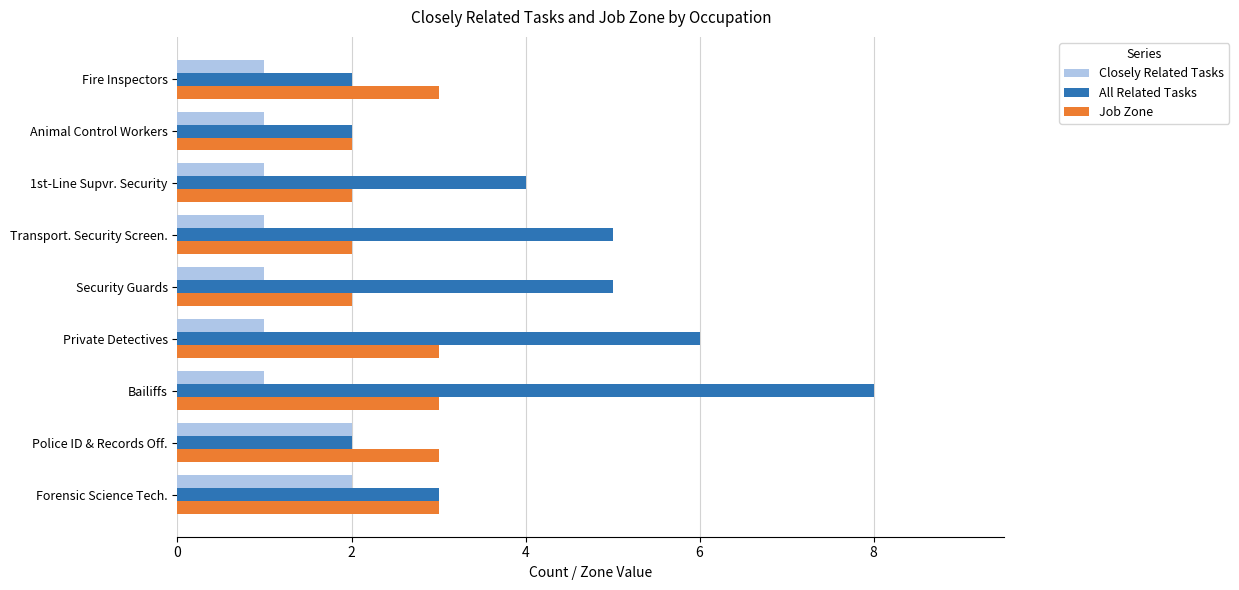

How many categories are shown in the chart?

9